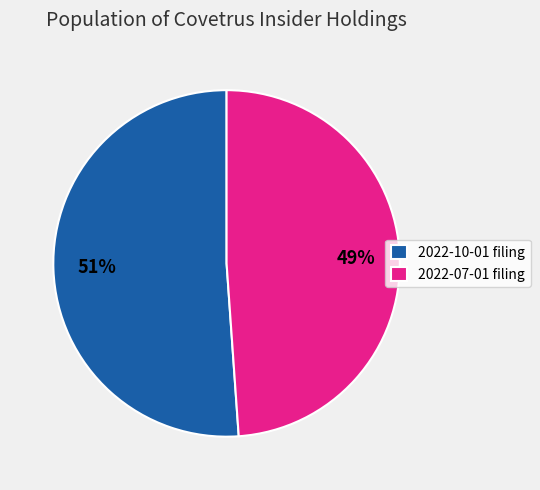

Approximately how many times larger is the value at 2022-07-01 filing compared to 2022-10-01 filing?

1.0